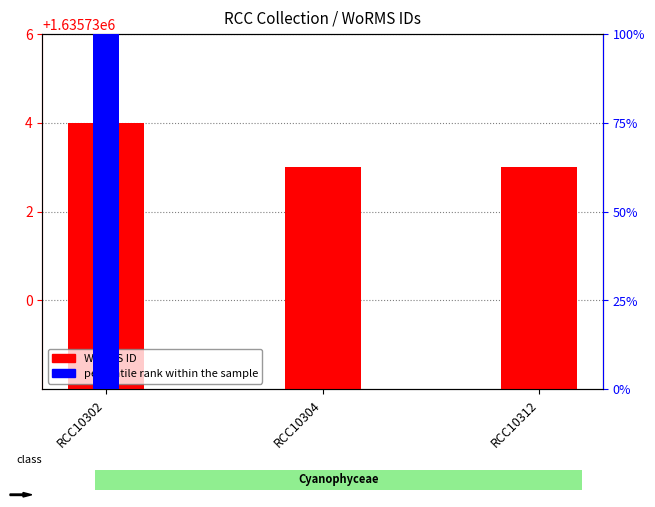

Reading right to left, what are all the values shown in this chart?

WoRMS ID: RCC10312=1635733	RCC10304=1635733	RCC10302=1635734
percentile rank within the sample: RCC10312=0	RCC10304=0	RCC10302=100